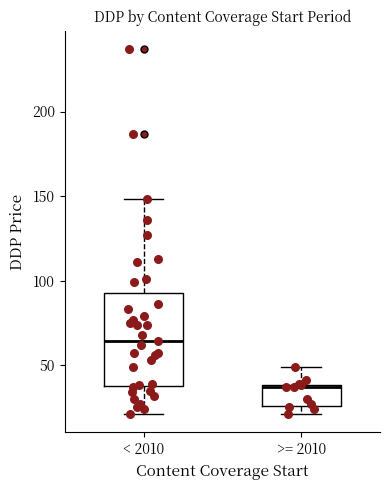

Comparing the boxes themselves (not the whiskers), which one is the tallest?

< 2010